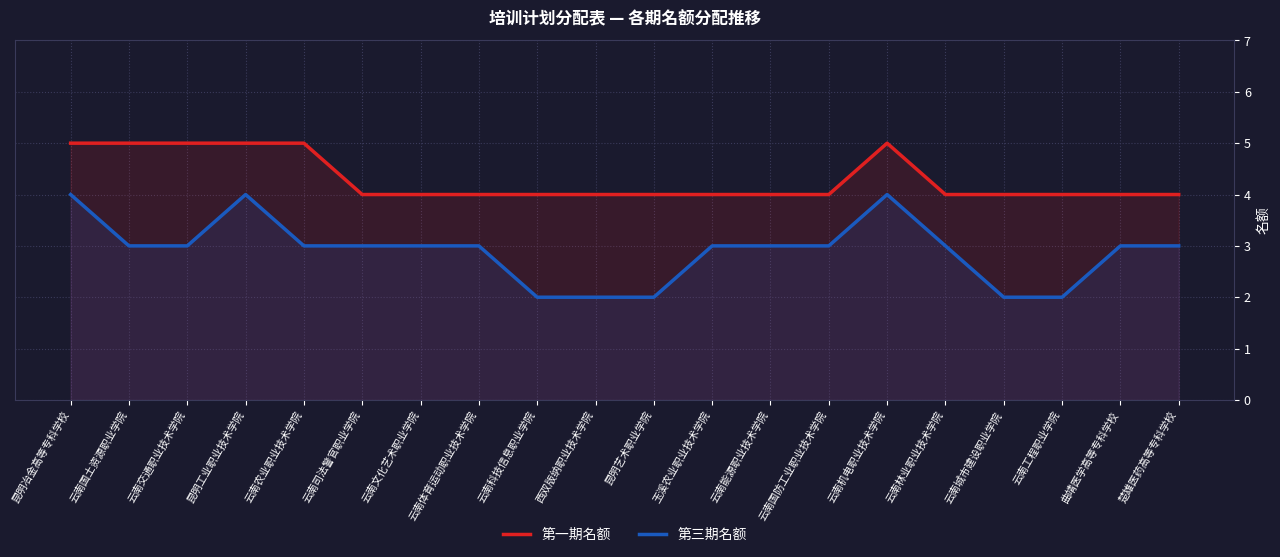

What are all the series names shown in the legend?

第一期名额, 第三期名额